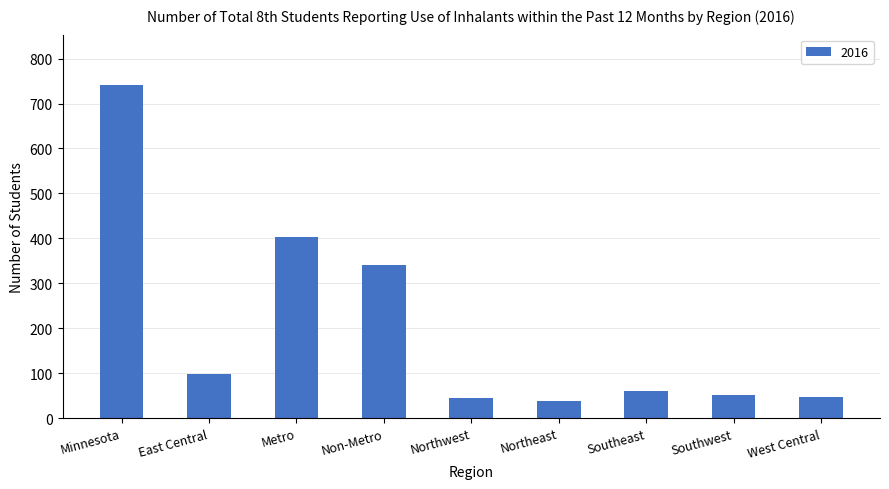

What is the difference between the values at Southeast and Northwest?

16